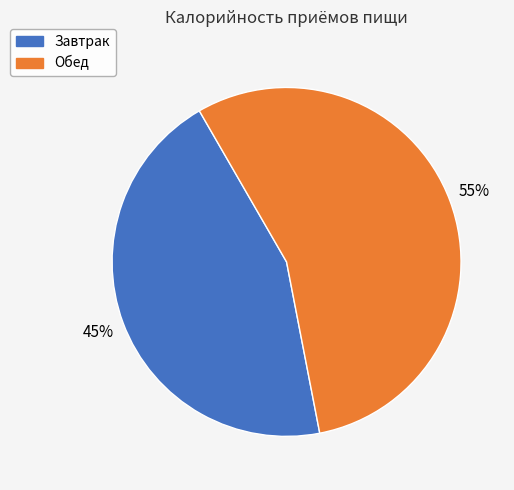

How many slices are in this pie chart?

2